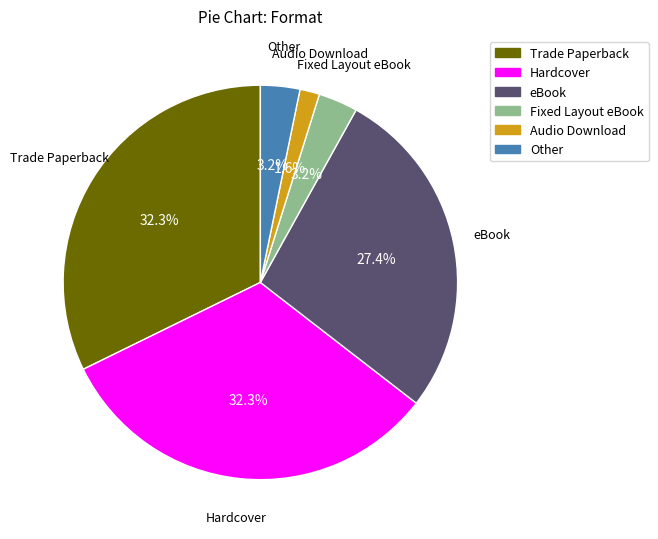

What percentage is the Fixed Layout eBook slice, to the nearest percent?

3%